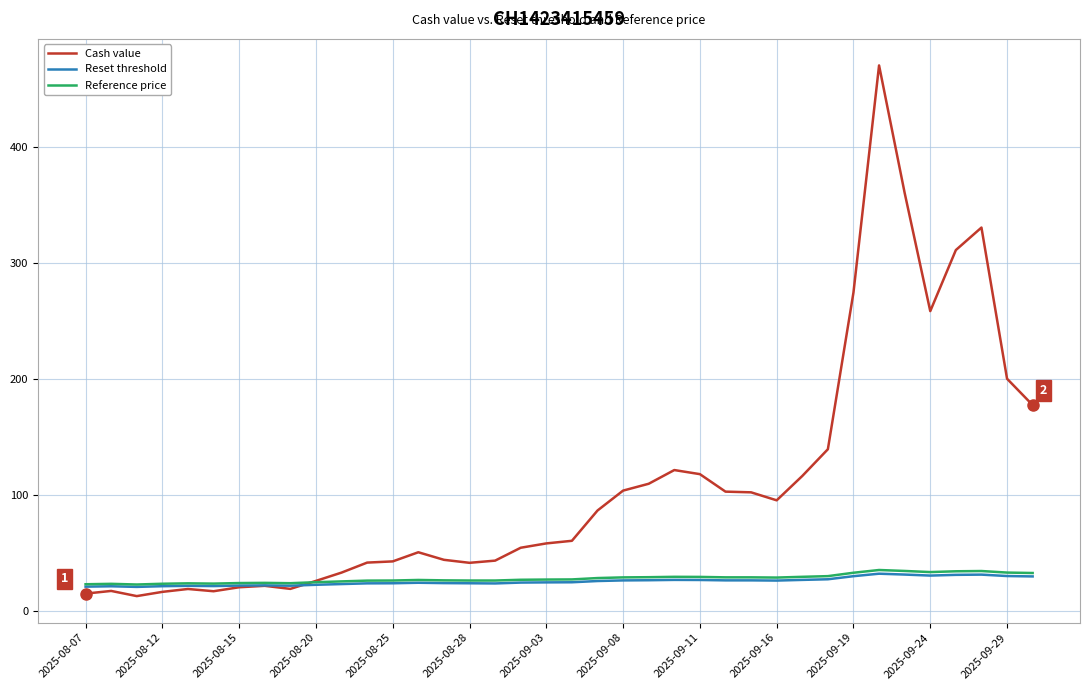

Count the number of categories in the chart.

38